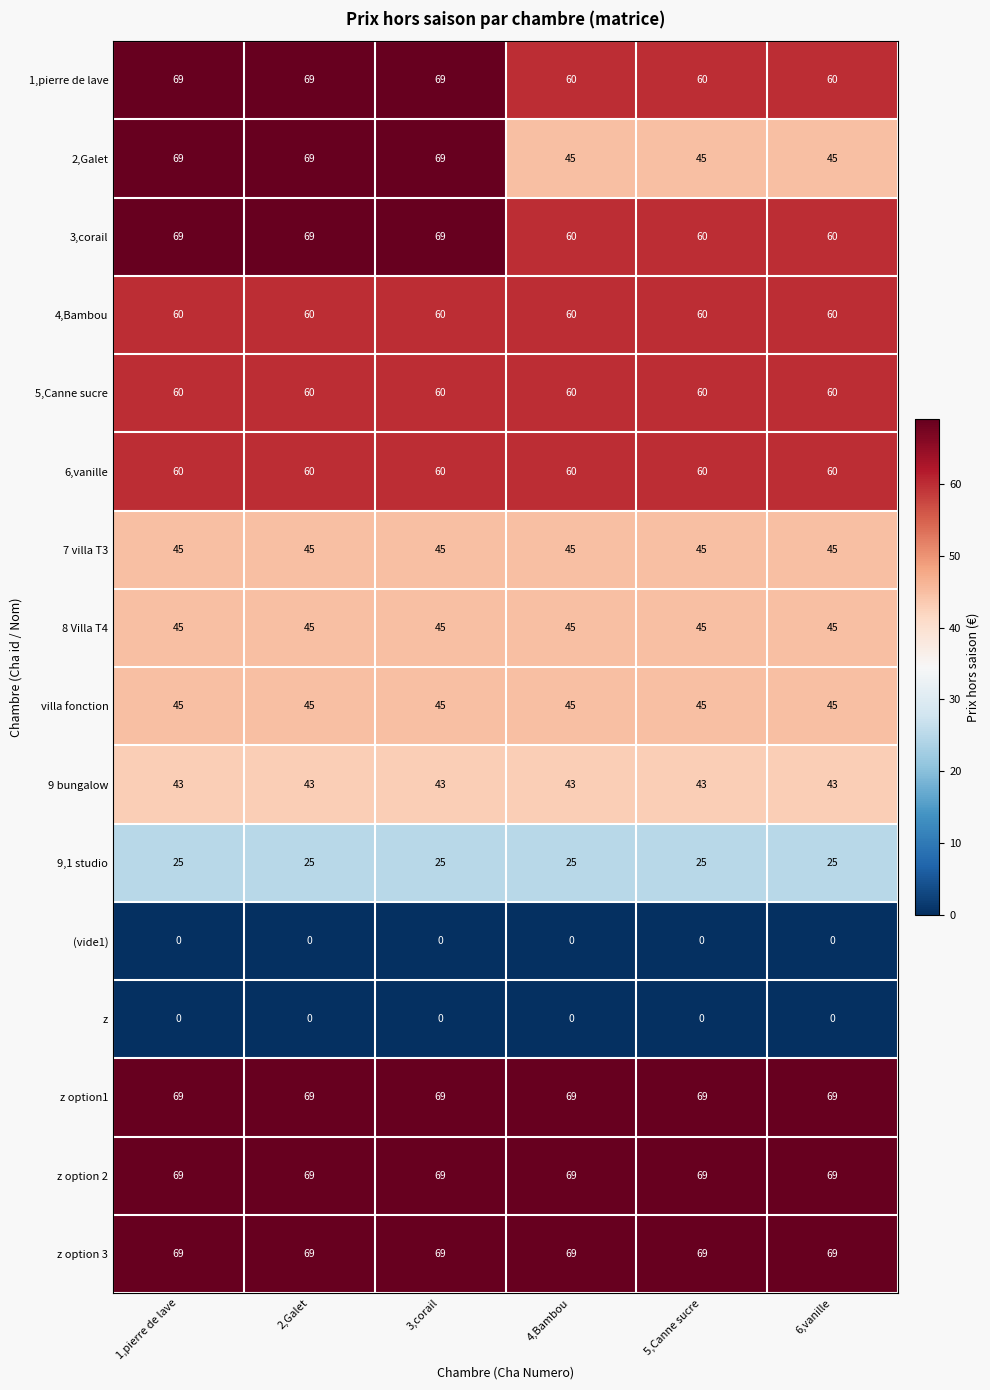

Is the value of villa fonction at 1,pierre de lave greater than the value of 3,corail at 5,Canne sucre?

No